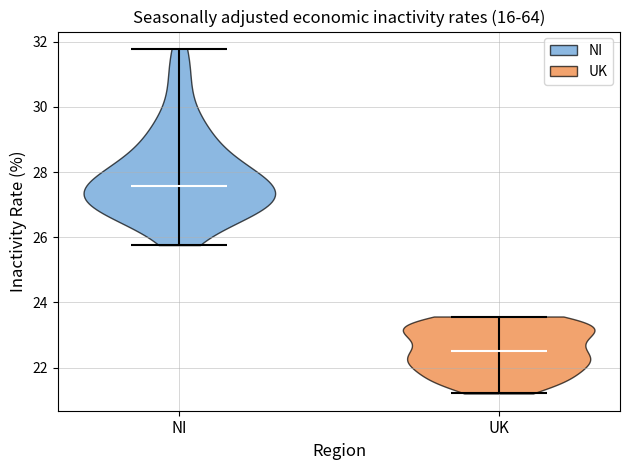

Which violin has the highest median line?

NI